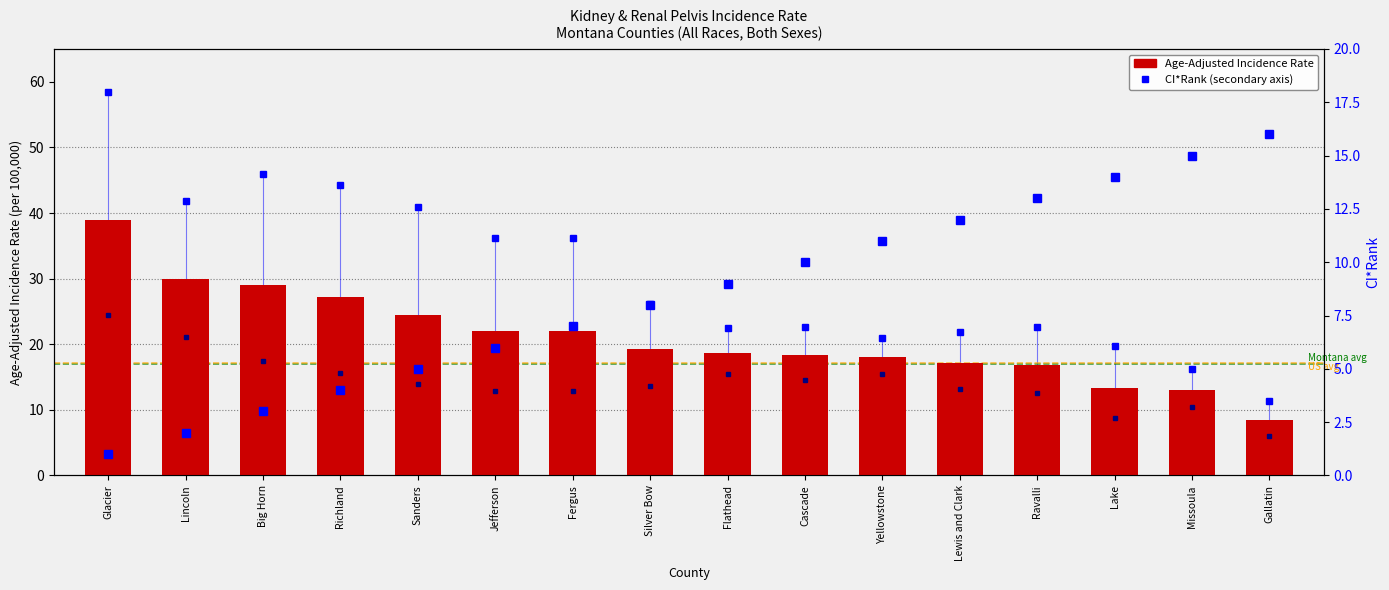

How many data points in CI*Rank are less than 9?

8